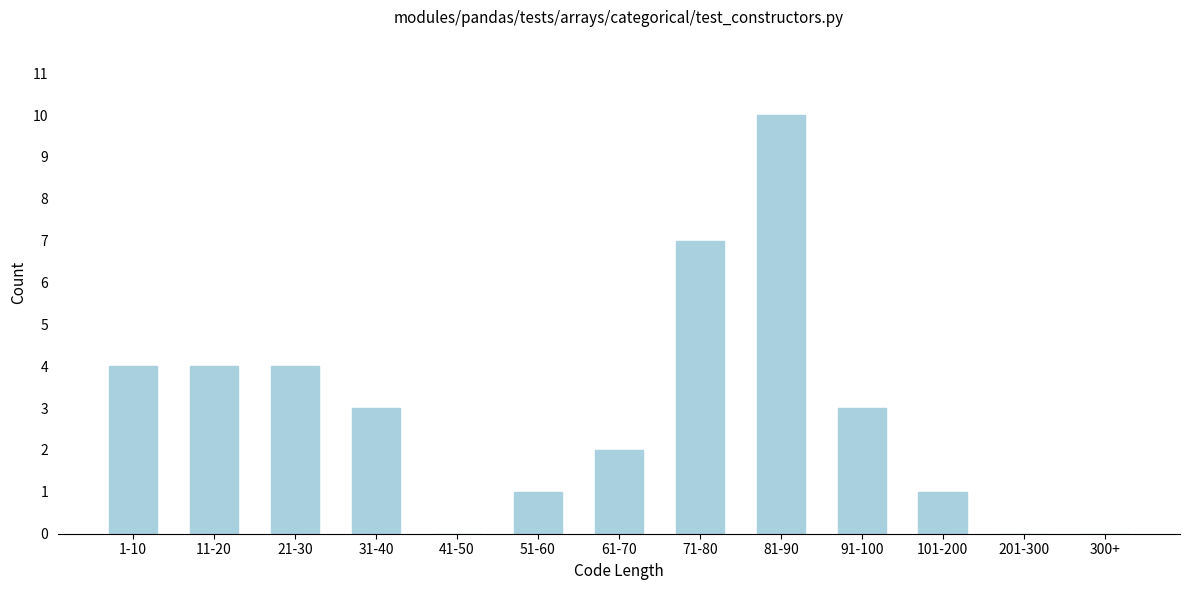

Reading right to left, what are all the values shown in this chart?

300+=0	201-300=0	101-200=1	91-100=3	81-90=10	71-80=7	61-70=2	51-60=1	41-50=0	31-40=3	21-30=4	11-20=4	1-10=4